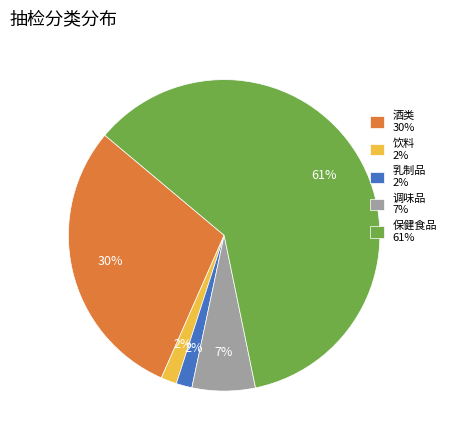

Is 保健食品 the majority of the pie?

Yes